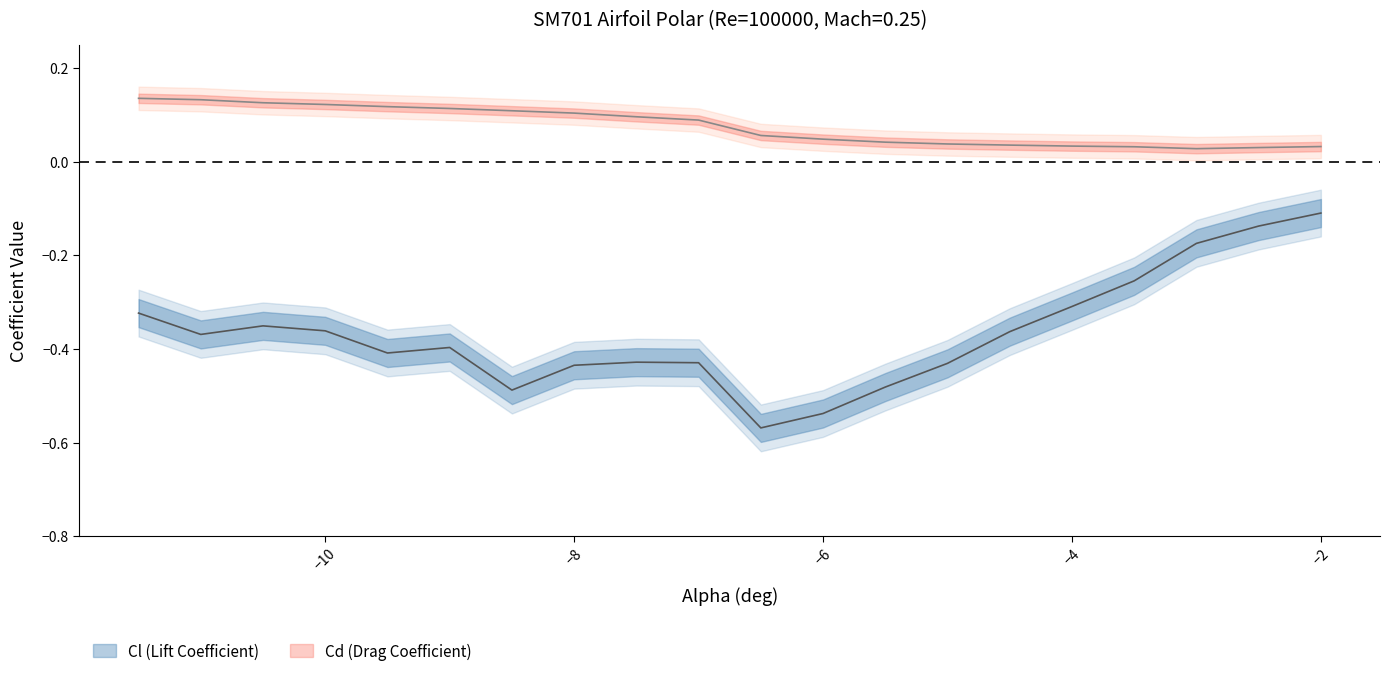

Where is Cd nearest to the value 0?

-3.0